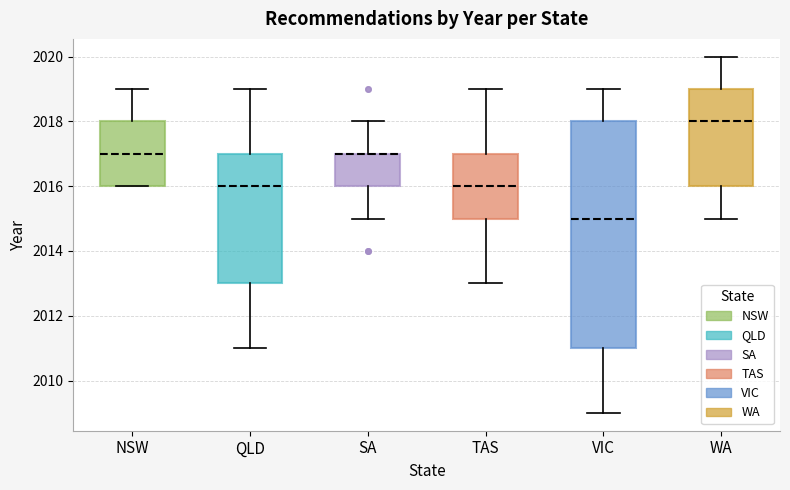

Comparing the boxes themselves (not the whiskers), which one is the tallest?

VIC